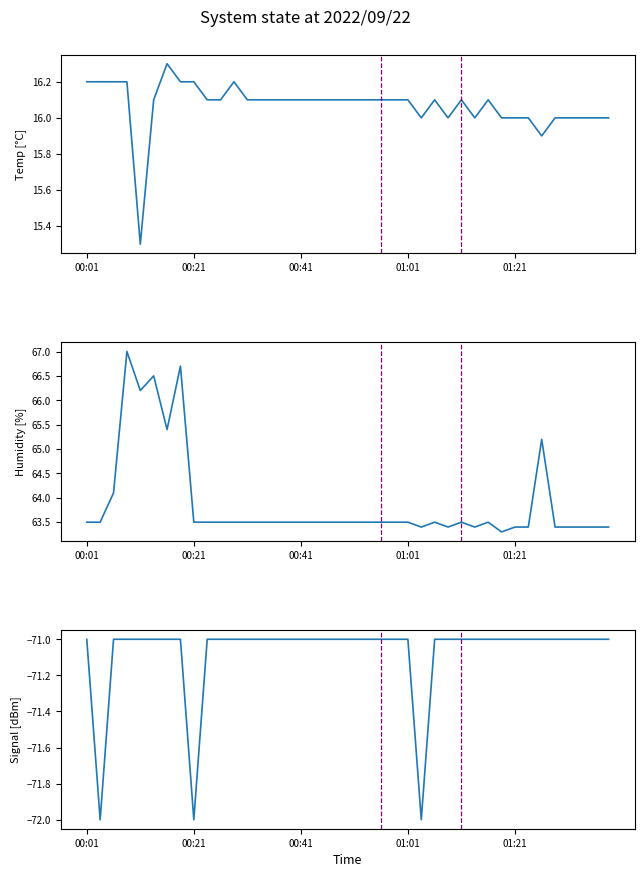

True or false: Signal has a value of -71.0 at 34.

True